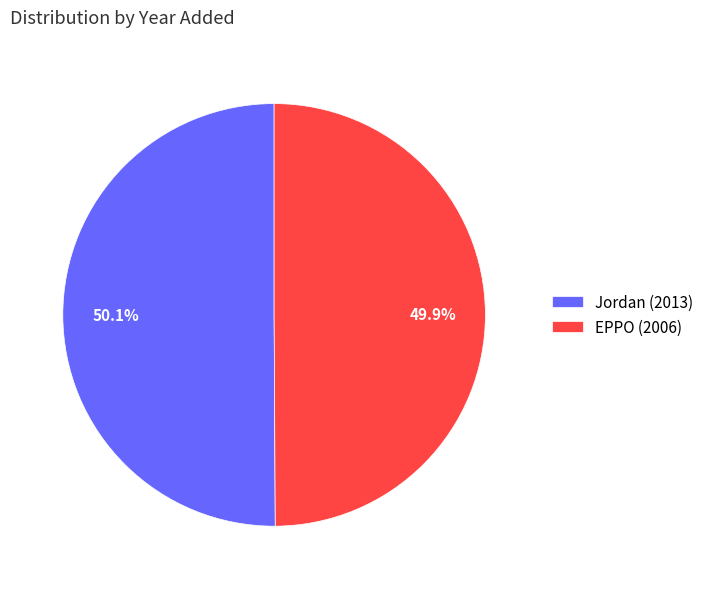

What is the ratio of the value at EPPO (2006) to the value at Jordan (2013)?

1.0